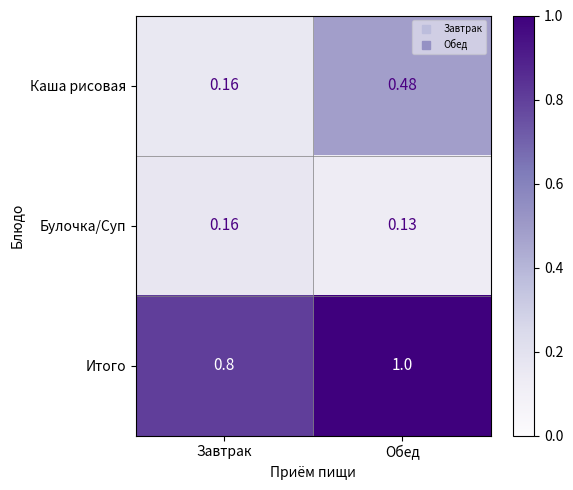

Where is Итого nearest to the value 0?

Завтрак